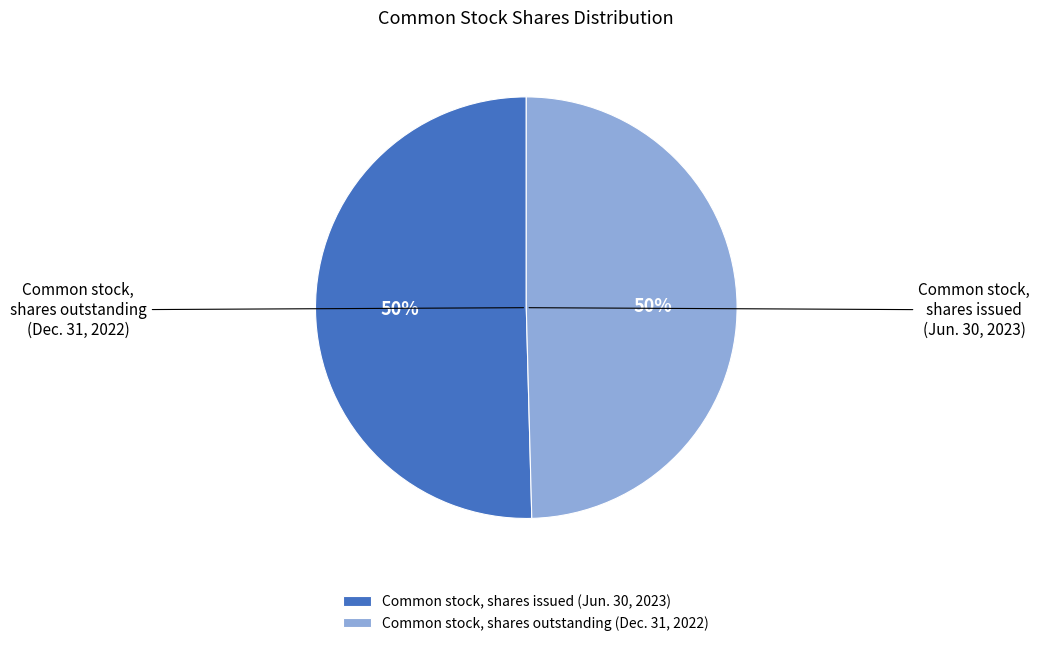

Approximately how many times larger is the value at Common stock, shares outstanding (Dec. 31, 2022) compared to Common stock, shares issued (Jun. 30, 2023)?

1.0